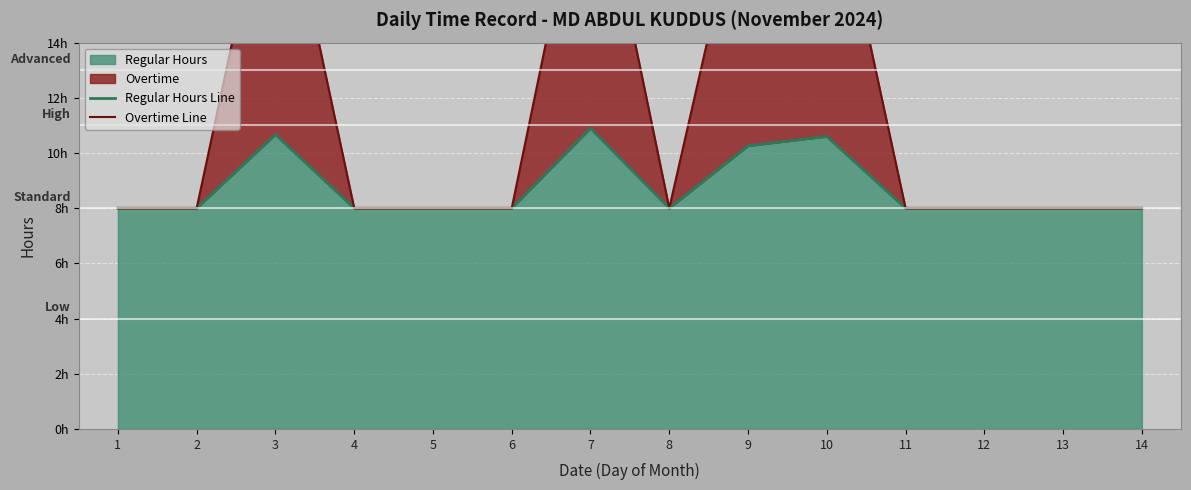

How many values in the Regular Hours Line series exceed 8?

4